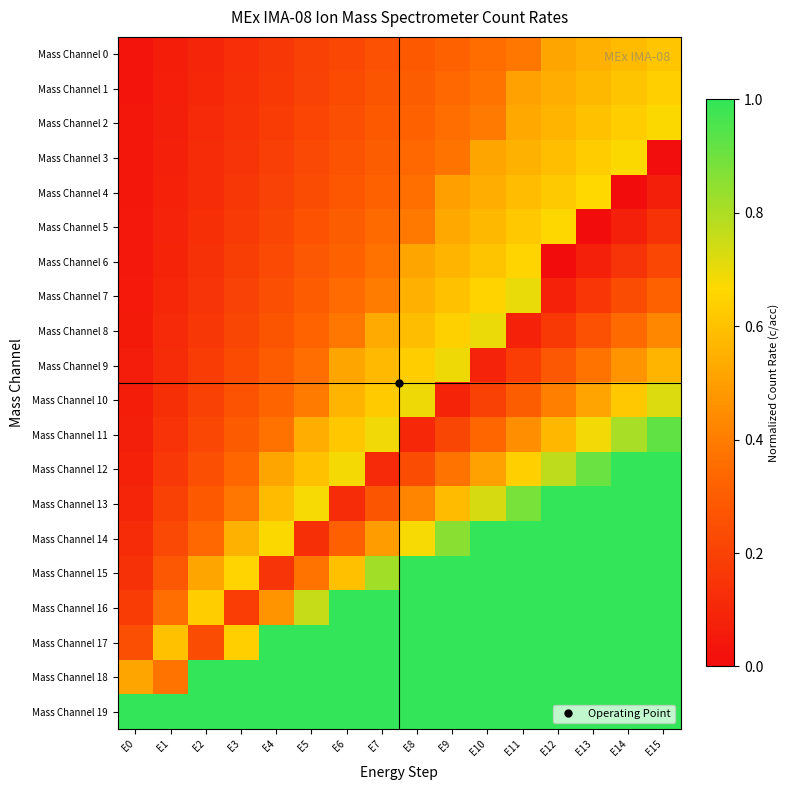

At which category is the sum across all series the highest?

E15